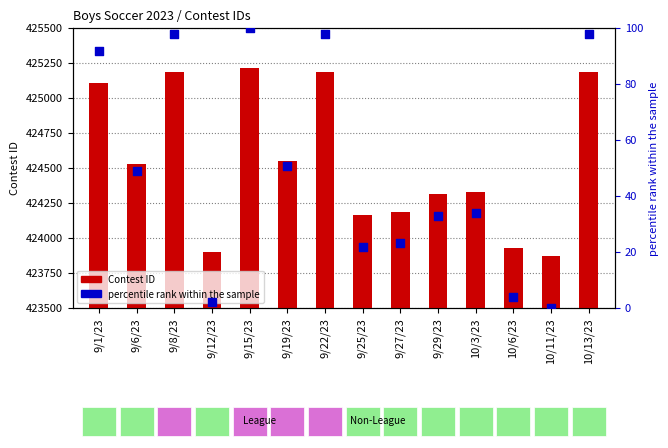

At which category is the sum across all series the highest?

9/15/23